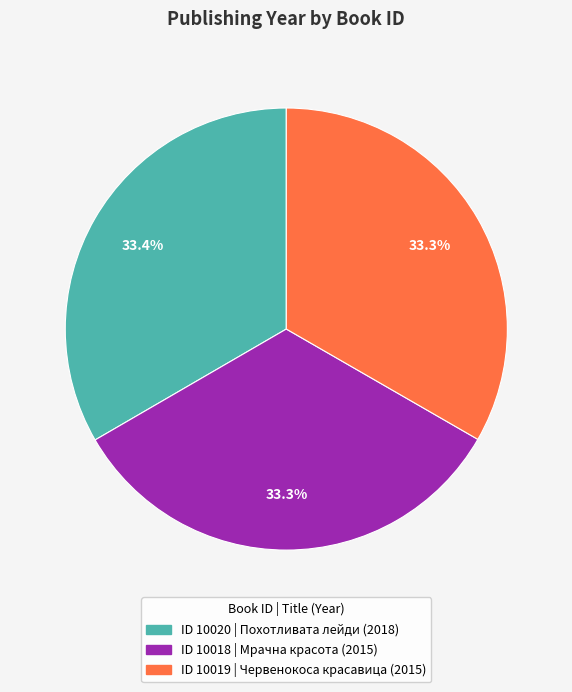

Is there any slice that represents more than half of the pie?

No